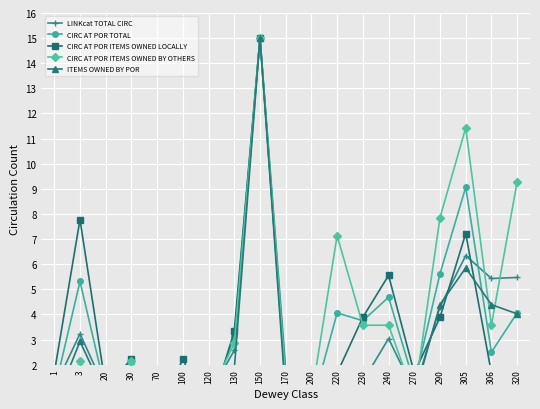

What is the difference between the second highest and second lowest values in the CIRC AT POR ITEMS OWNED BY OTHERS series?

11.4